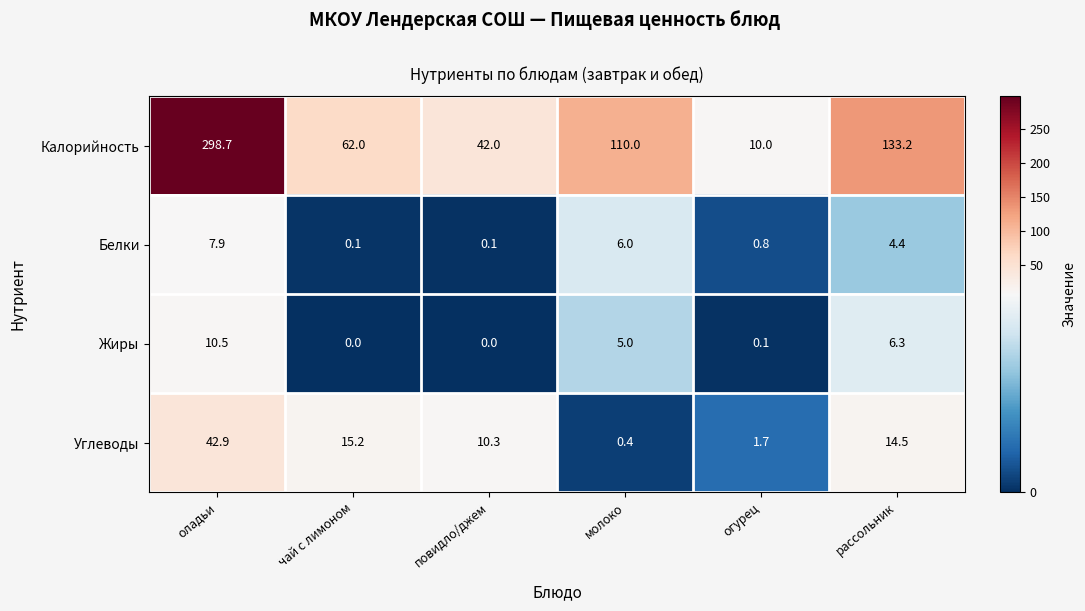

Where does the Белки series first go above 4?

оладьи